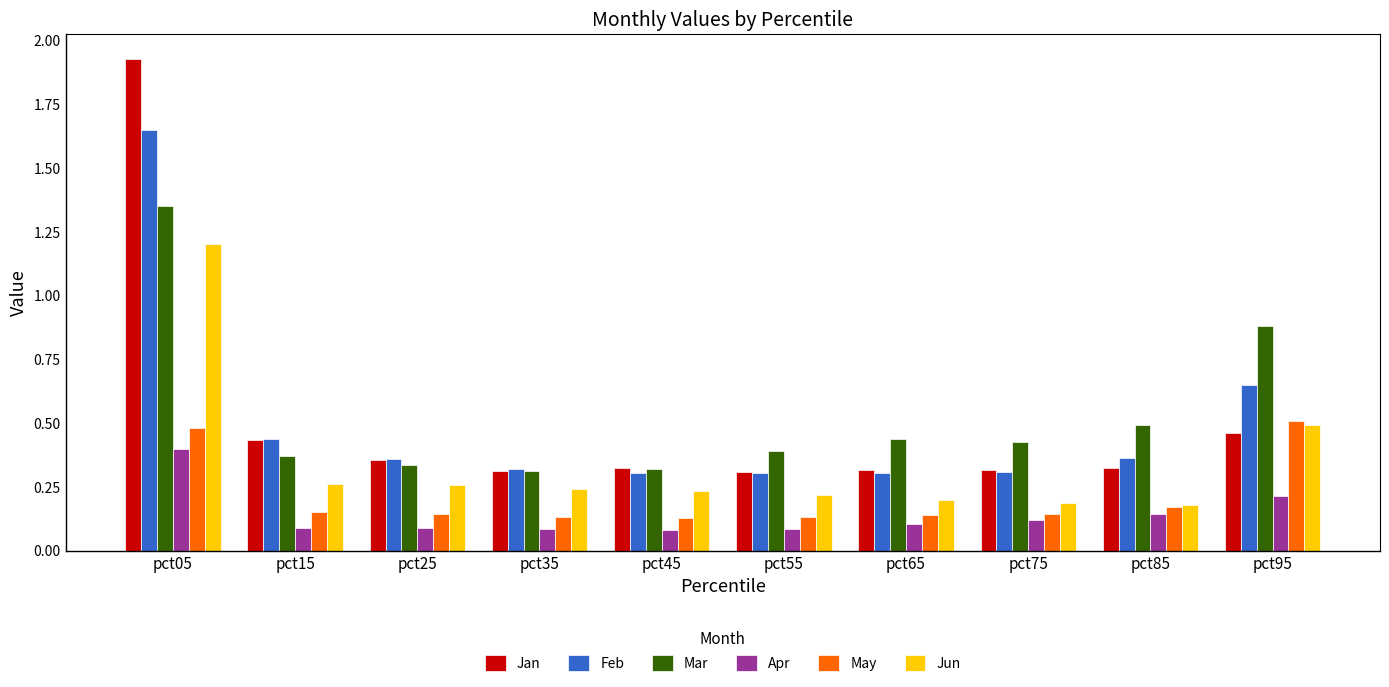

What is the sum of all Jun values?

3.5